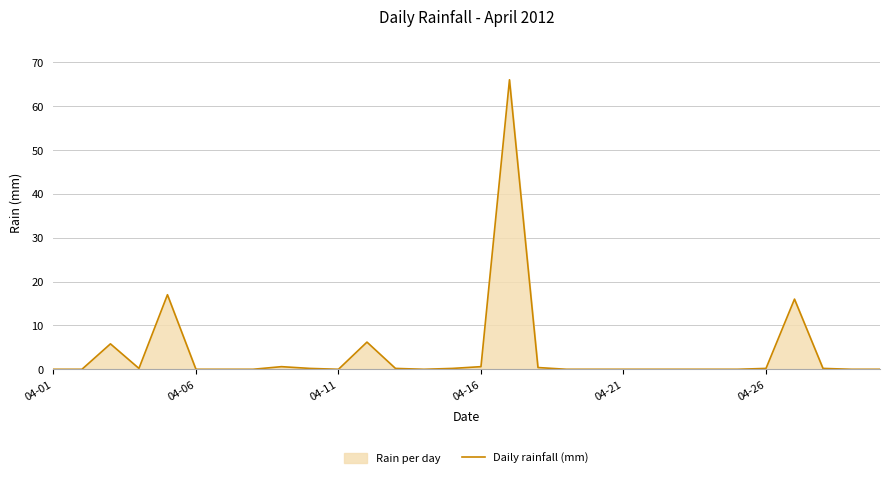

What is the difference between the maximum and minimum values?

66.0